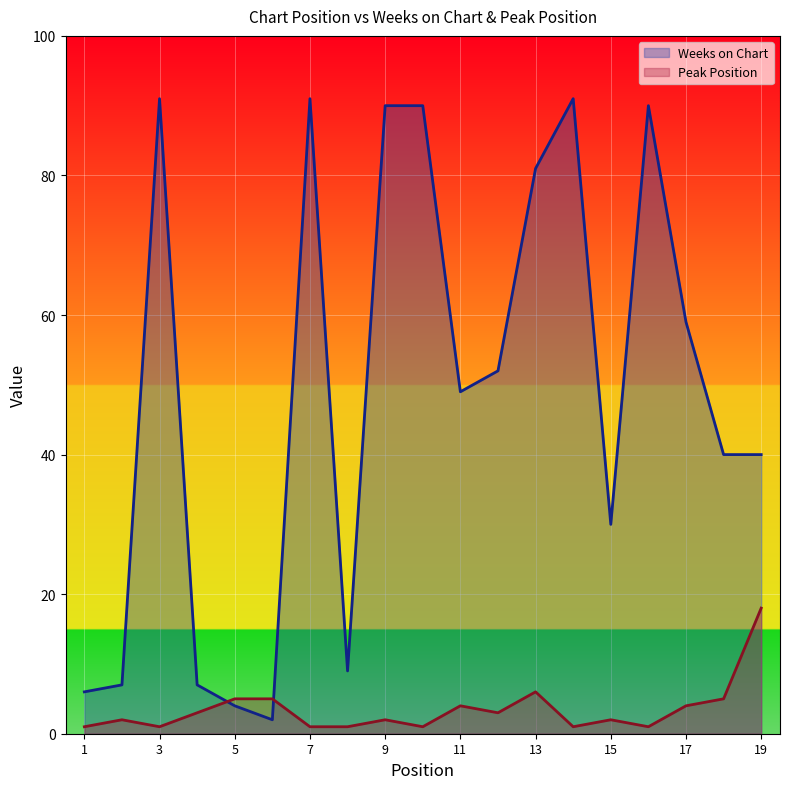

What is the difference between the highest and lowest values at 2?

5